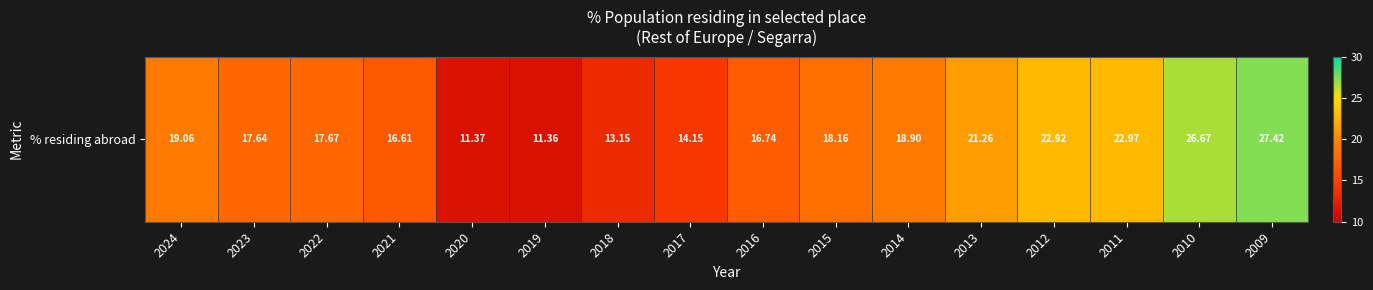

What is the sum of all values?

296.1